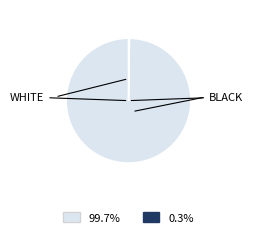

Is there any slice that represents more than half of the pie?

Yes